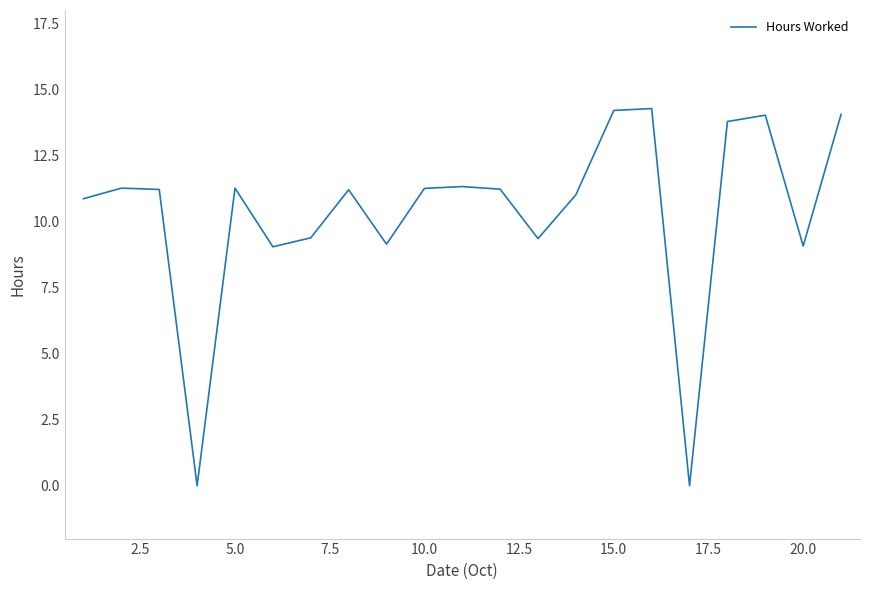

What is the greatest value displayed?

14.3